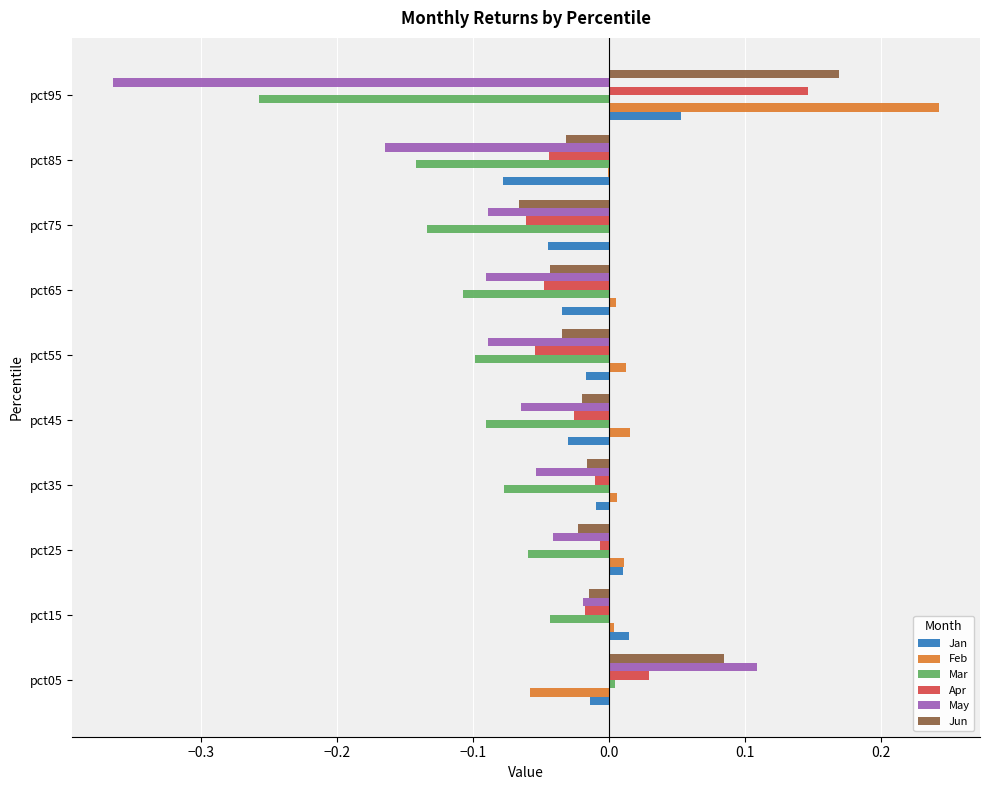

At which label does Jun reach its peak?

pct95